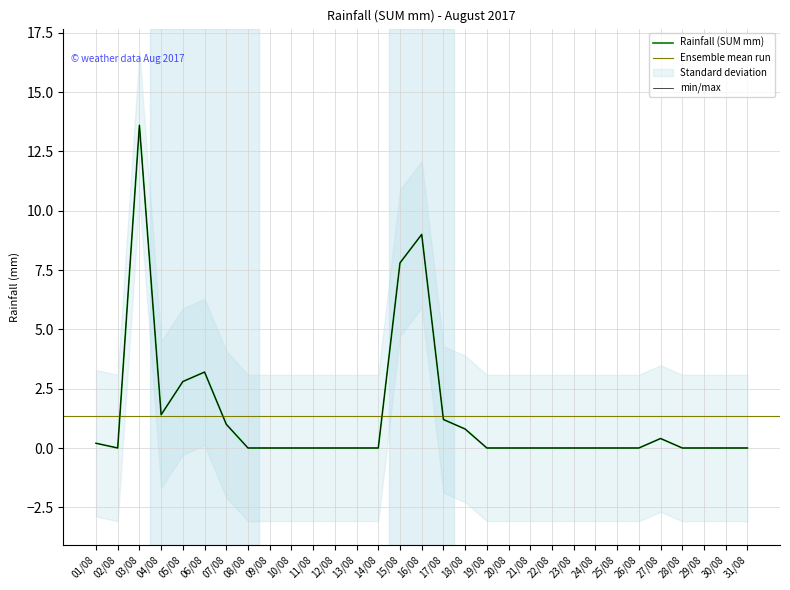

Rank the categories by value from highest to lowest.

03/08, 16/08, 15/08, 06/08, 05/08, 04/08, 17/08, 07/08, 18/08, 27/08, 01/08, 02/08, 08/08, 09/08, 10/08, 11/08, 12/08, 13/08, 14/08, 19/08, 20/08, 21/08, 22/08, 23/08, 24/08, 25/08, 26/08, 28/08, 29/08, 30/08, 31/08